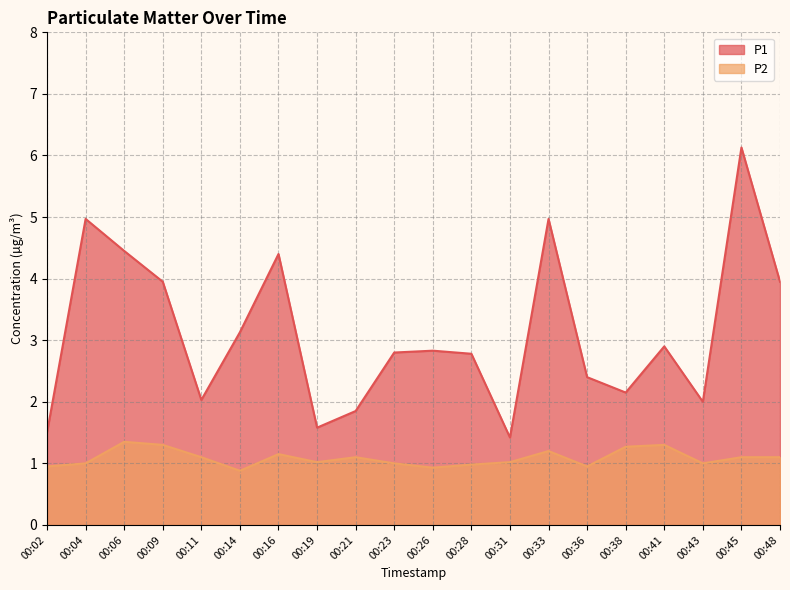

Is it true that P2 equals 1.8 at 00:48?

False